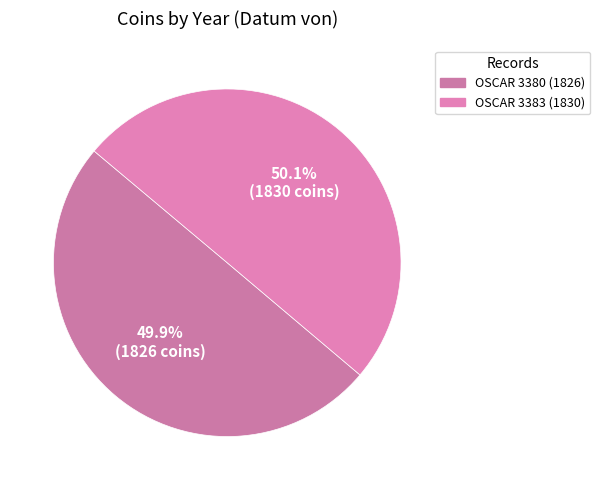

Count the number of slices in the pie.

2